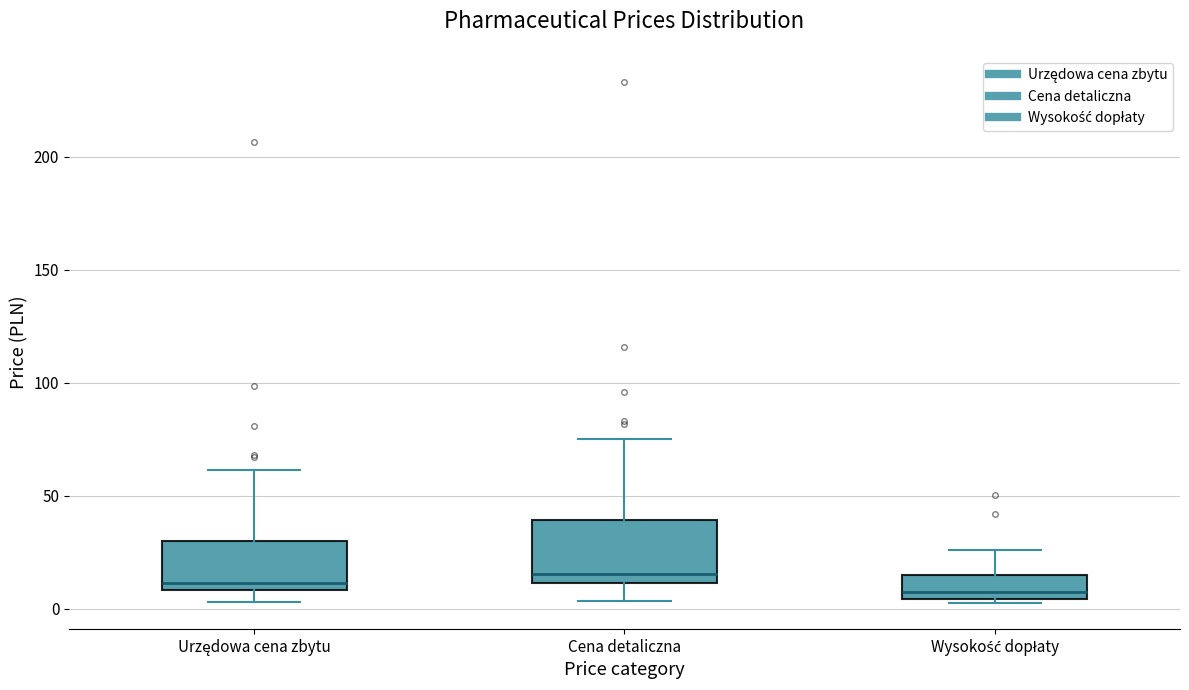

Reading left to right, read every box against the y-axis: the position of its median line, the range the box covers, and the ends of its whiskers. The values are not printed on the chart, so give them approximately, as read against the axis.

Urzędowa cena zbytu: median 10 (just above the box's lower edge), box 10 to 30, whiskers 5 to 60
Cena detaliczna: median 15, box 10 to 40, whiskers 5 to 75
Wysokość dopłaty: median 10, box 5 to 15, whiskers 5 (just below the box's lower edge) to 25